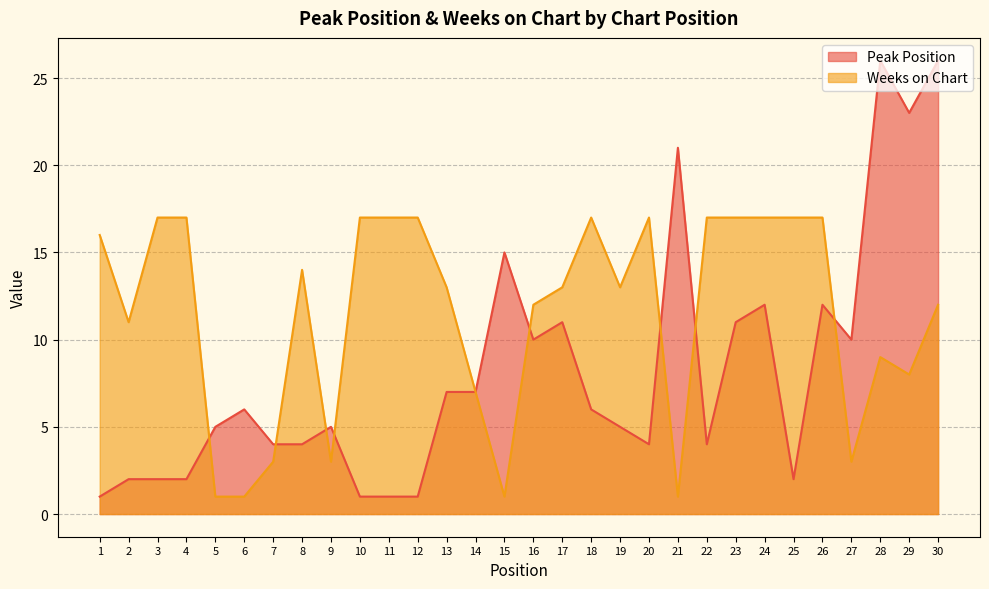

Which has a higher value, 21 or 13?

21